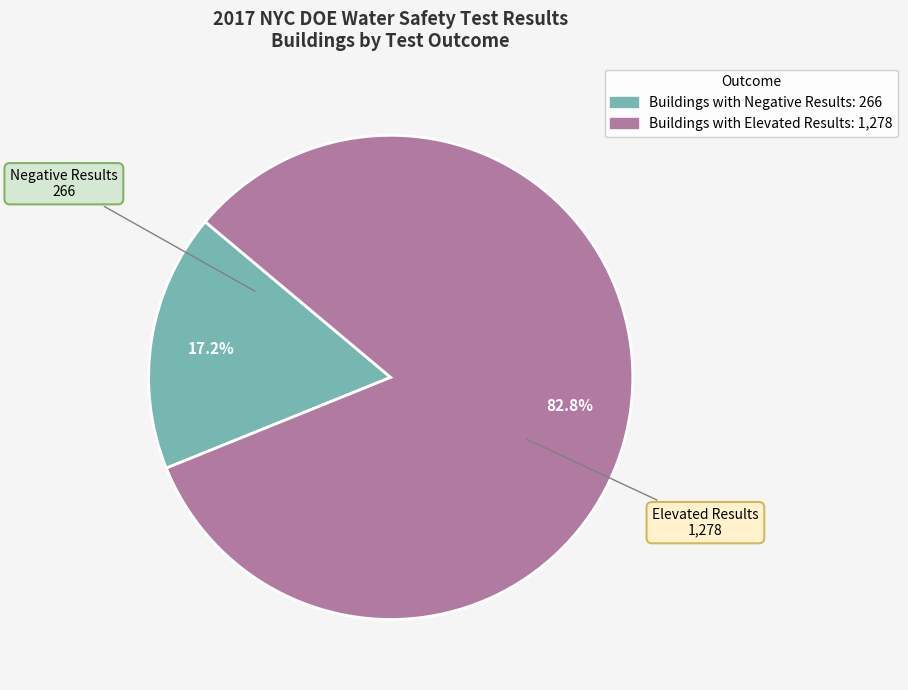

To the nearest percent, what portion does Buildings with Elevated Results represent?

83%